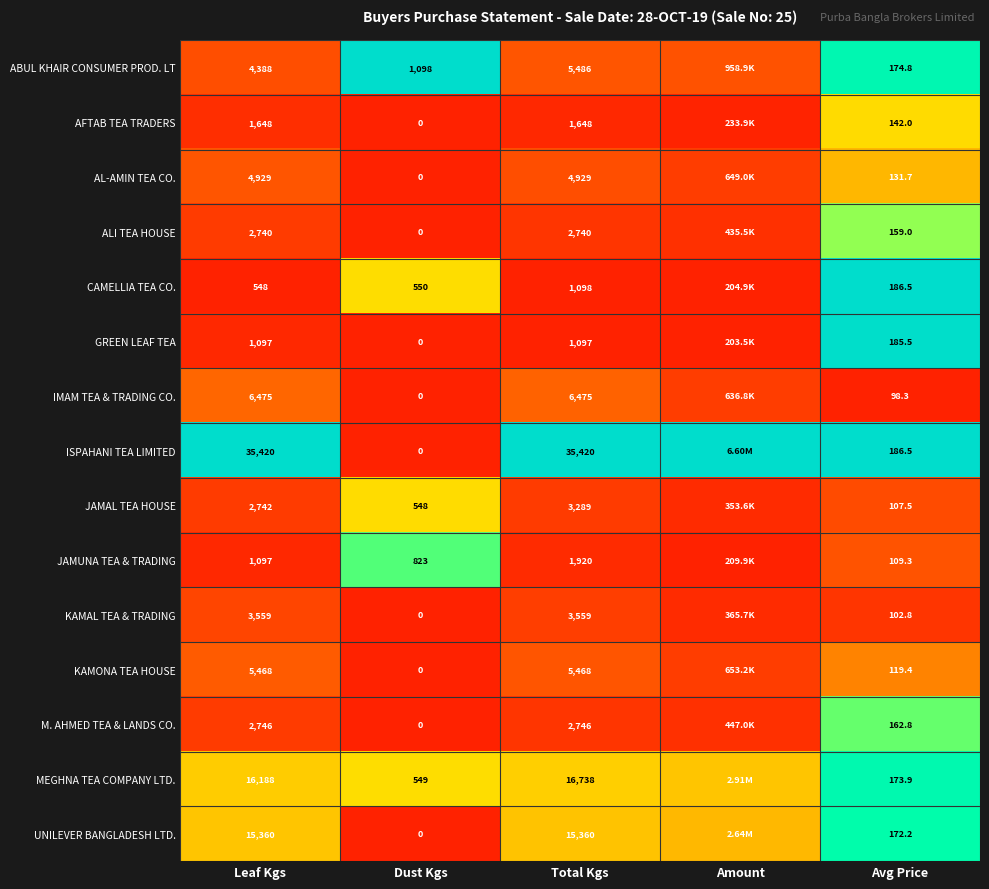

Is the value of ISPAHANI TEA LIMITED at Leaf Kgs greater than the value of GREEN LEAF TEA at Avg Price?

Yes